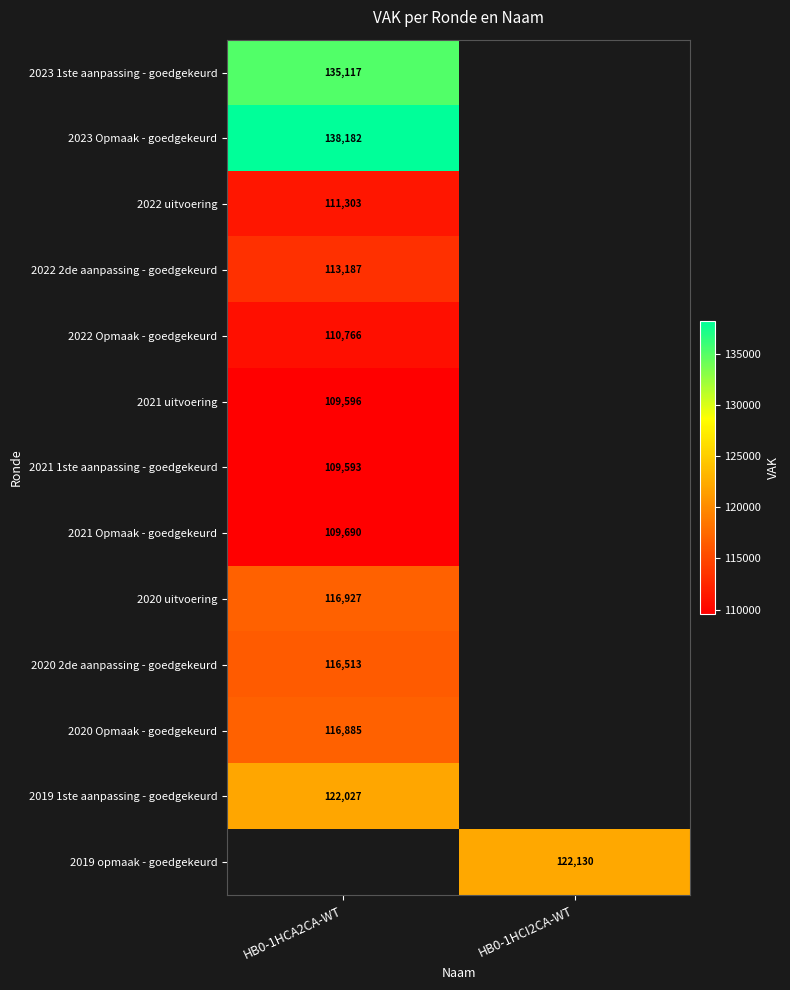

The 2022 Opmaak - goedgekeurd series shows 192895 at HB0-1HCA2CA-WT. True or false?

False